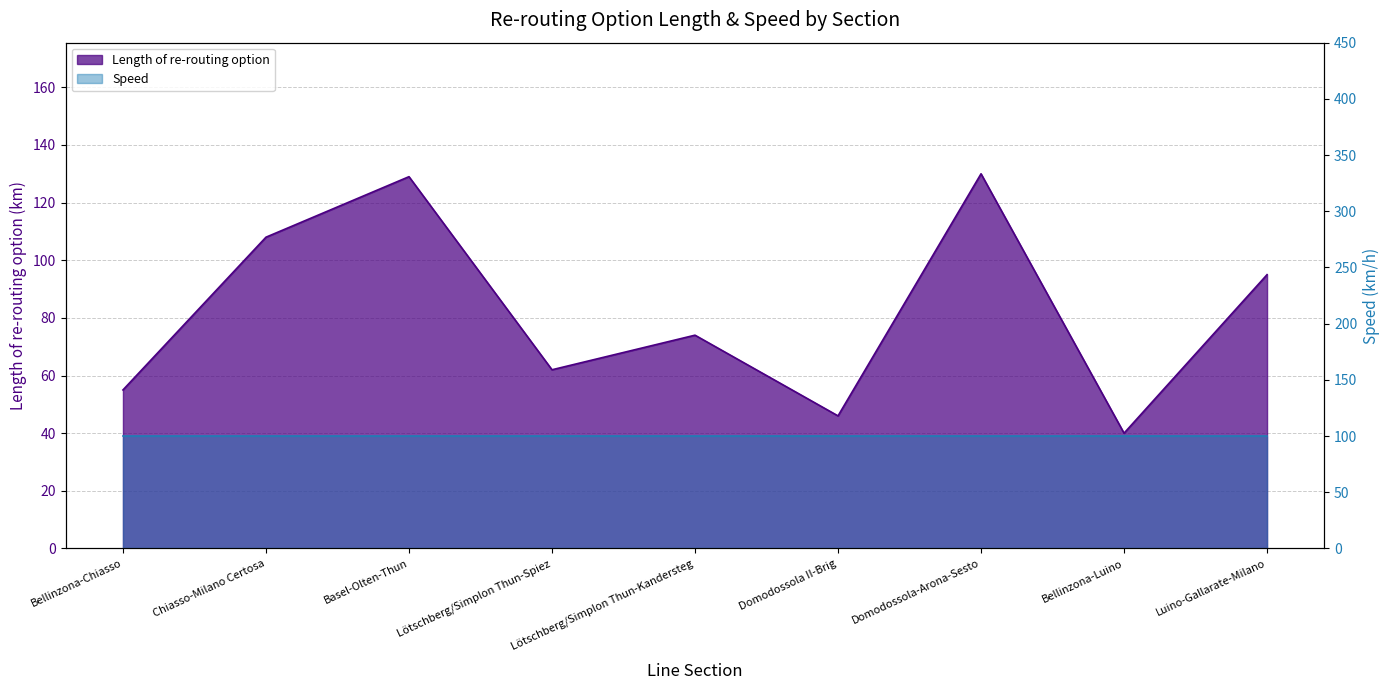

At which category does the data reach its first local valley?

Lötschberg/Simplon Thun-Spiez